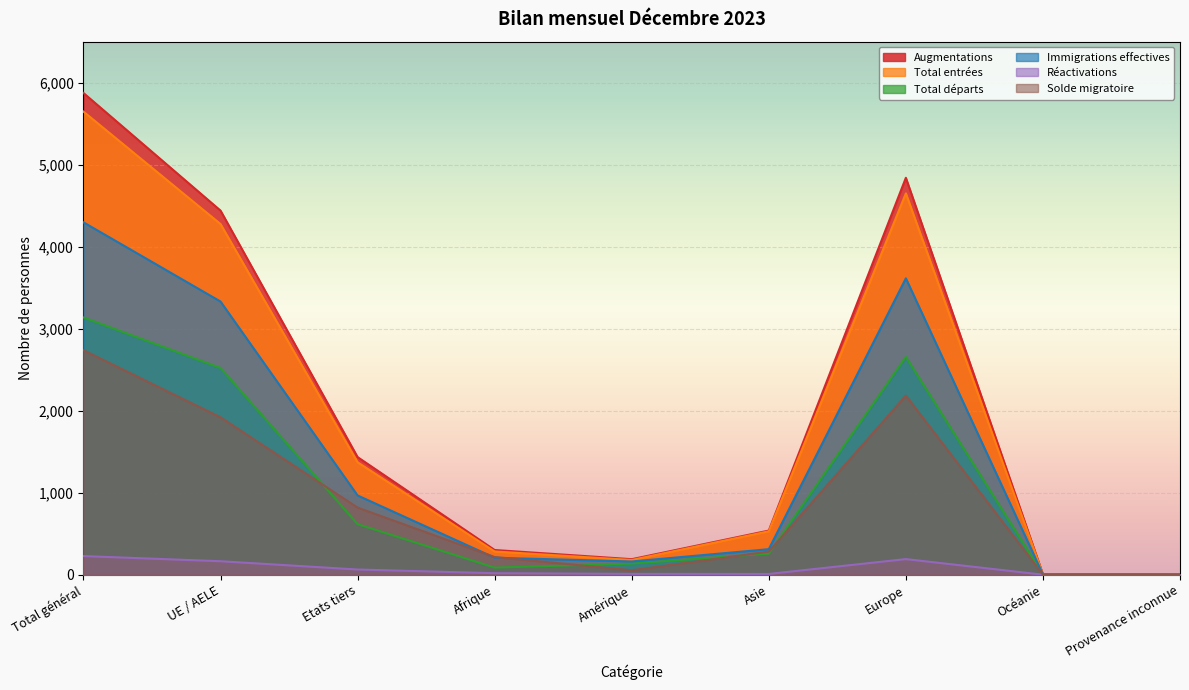

What is the difference between the maximum and minimum values in the Augmentations series?

5872